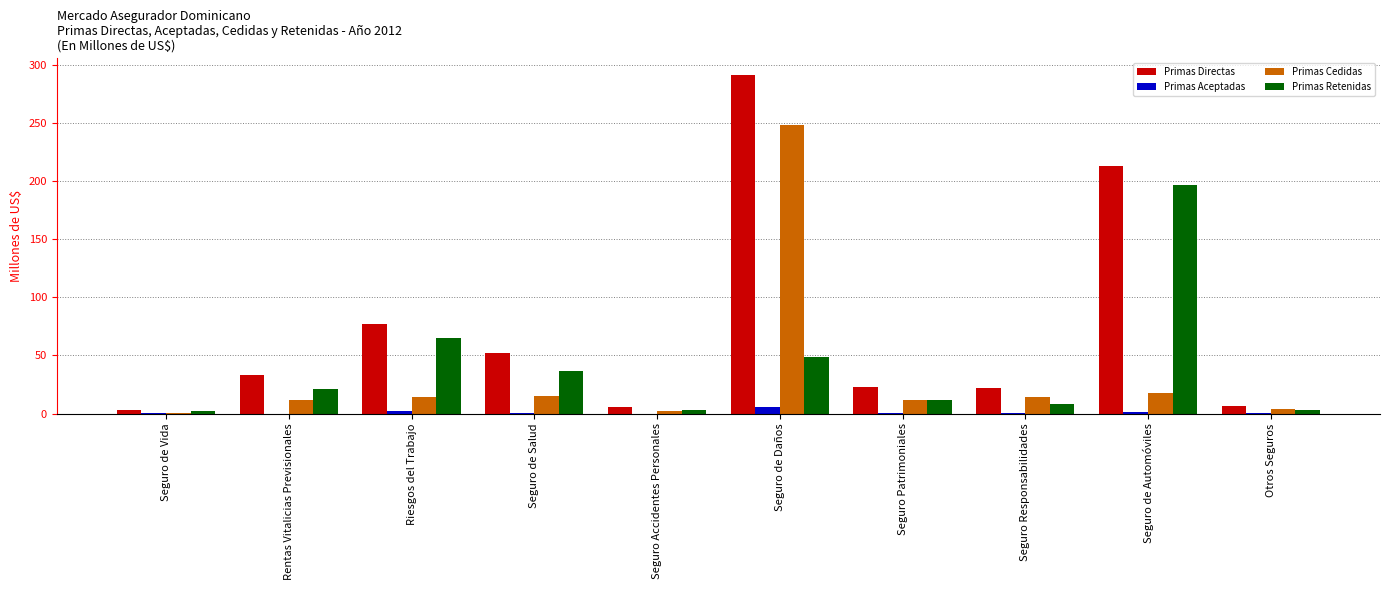

What is the sum of all Primas Retenidas values?

397.1